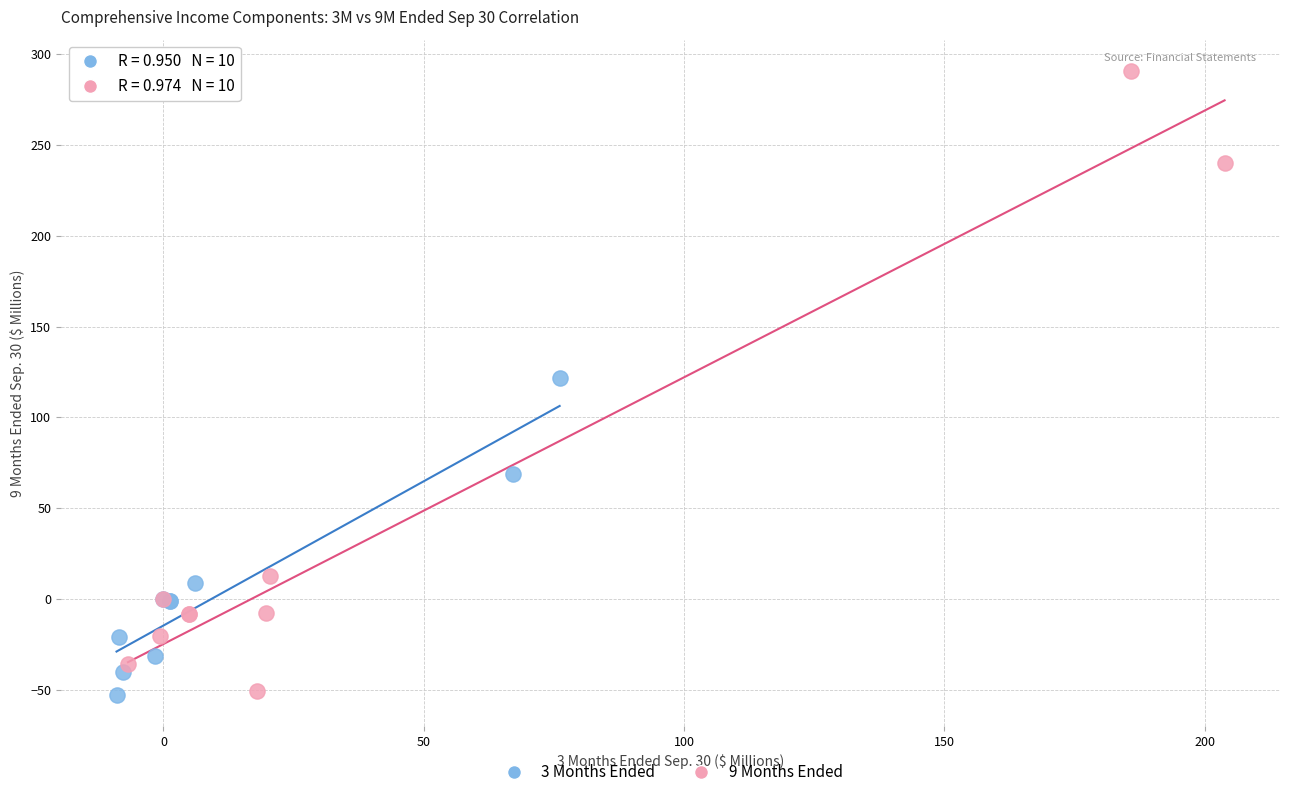

What are all the series names shown in the legend?

3 Months Ended, 9 Months Ended